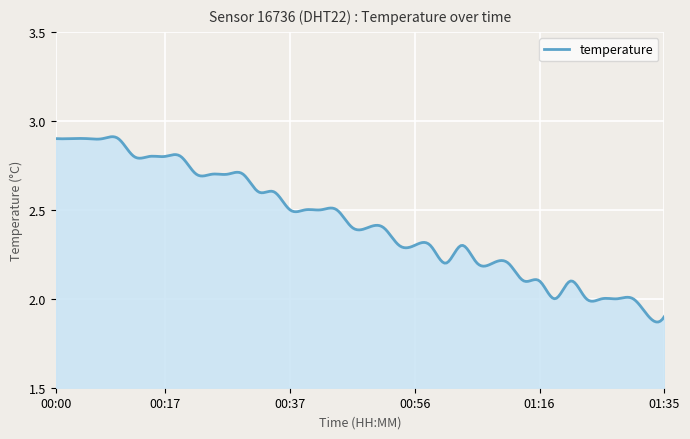

List the labels in order of value, largest first.

00:00, 00:02, 00:05, 00:07, 00:10, 00:12, 00:14, 00:17, 00:19, 00:22, 00:24, 00:27, 00:29, 00:32, 00:34, 00:37, 00:39, 00:41, 00:44, 00:46, 00:49, 00:51, 00:54, 00:56, 00:59, 01:03, 01:01, 01:06, 01:08, 01:11, 01:13, 01:16, 01:21, 01:18, 01:23, 01:26, 01:28, 01:30, 01:33, 01:35